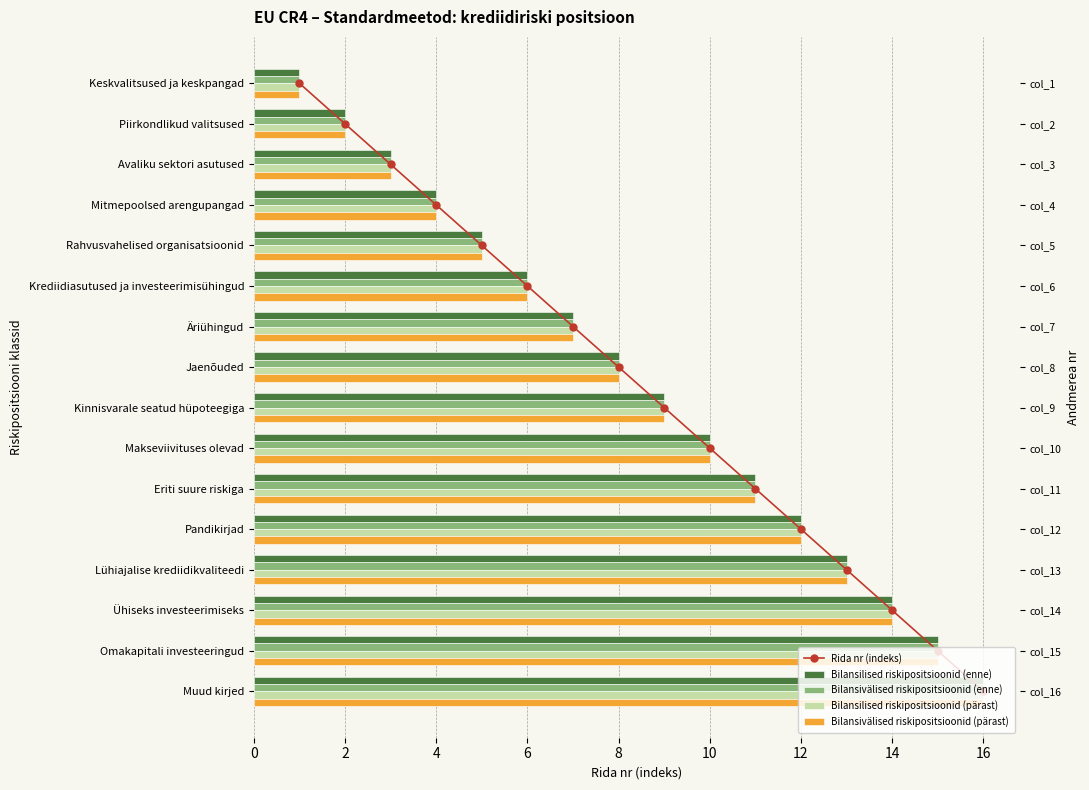

Rank the series at 10 from lowest to highest value.

Rida nr (indeks), Bilansilised riskipositsioonid (enne), Bilansivälised riskipositsioonid (enne), Bilansilised riskipositsioonid (pärast), Bilansivälised riskipositsioonid (pärast)